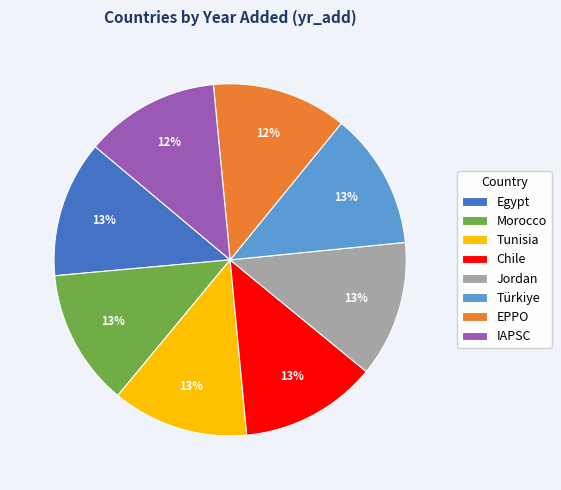

Is it true that Egypt is 13% of the pie?

True